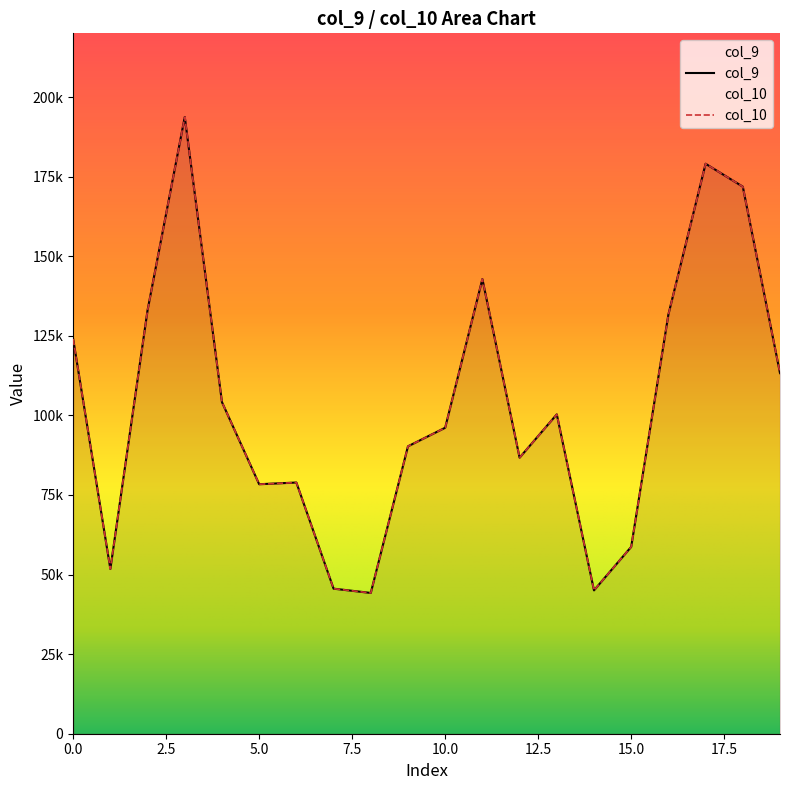

What is the smallest value displayed?

44219.5